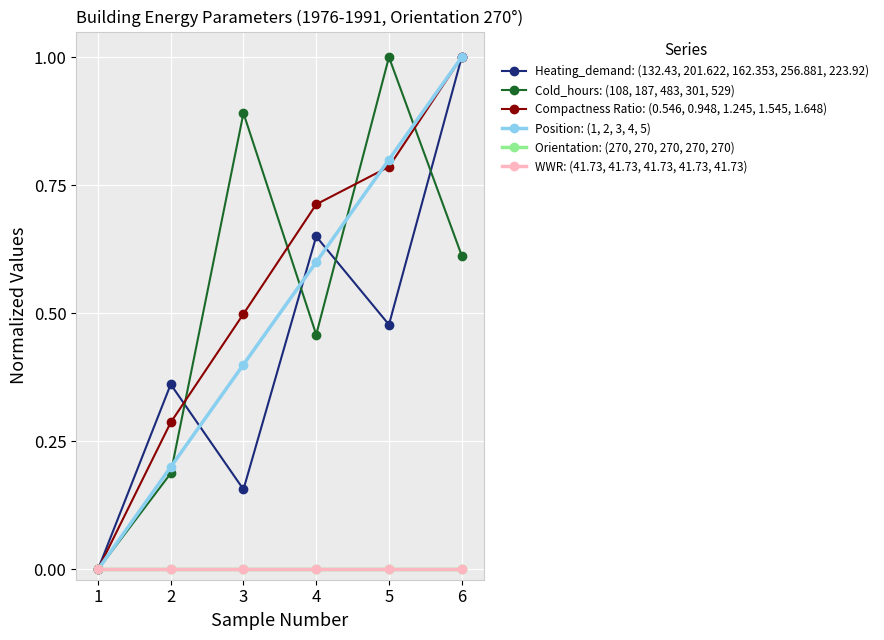

Does the chart have visible grid lines?

Yes